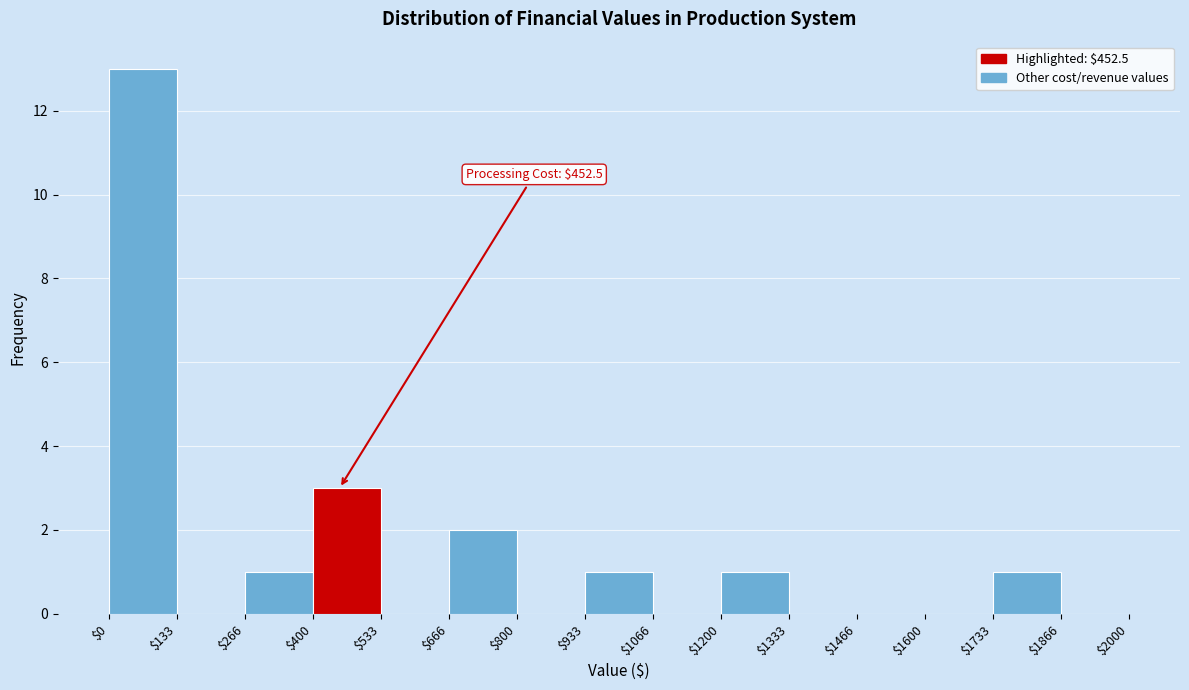

Over which range of the x-axis is the bar tallest?

$0 to $133